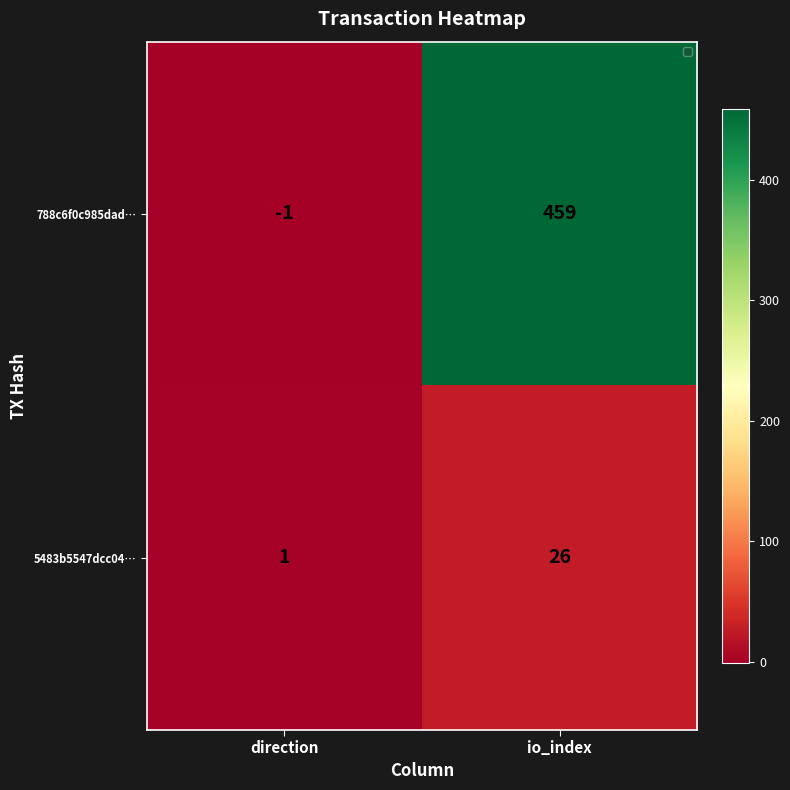

Which series has the largest total across all categories?

788c6f0c985dad…